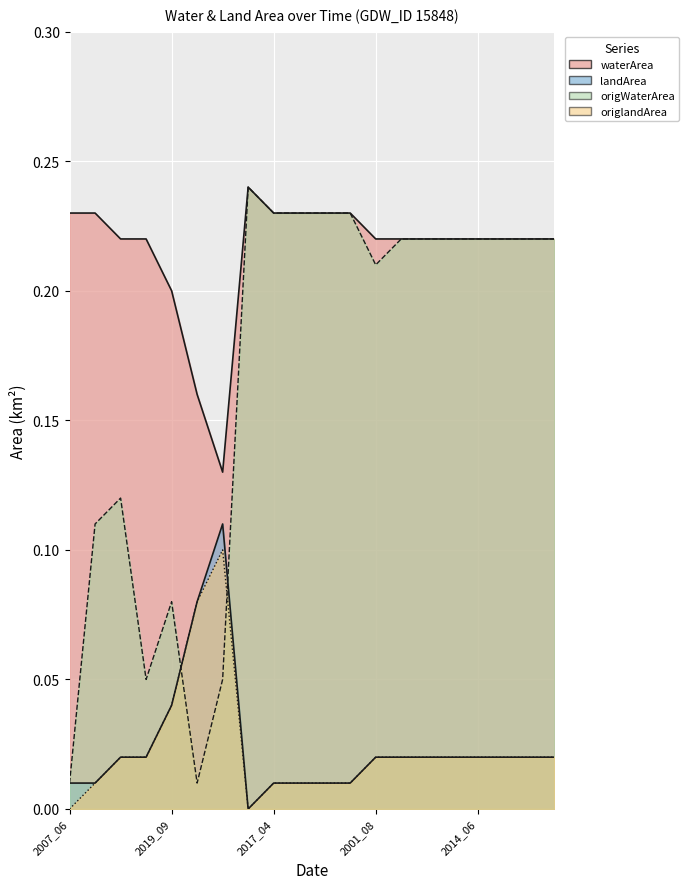

How many interior local peaks does the landArea series have?

1